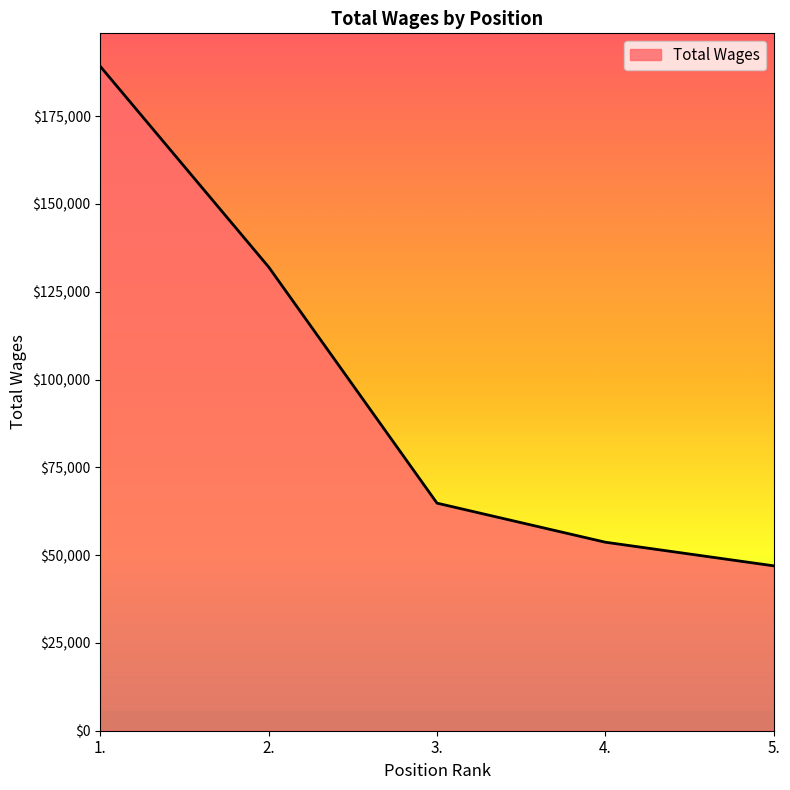

Count the number of categories in the chart.

5